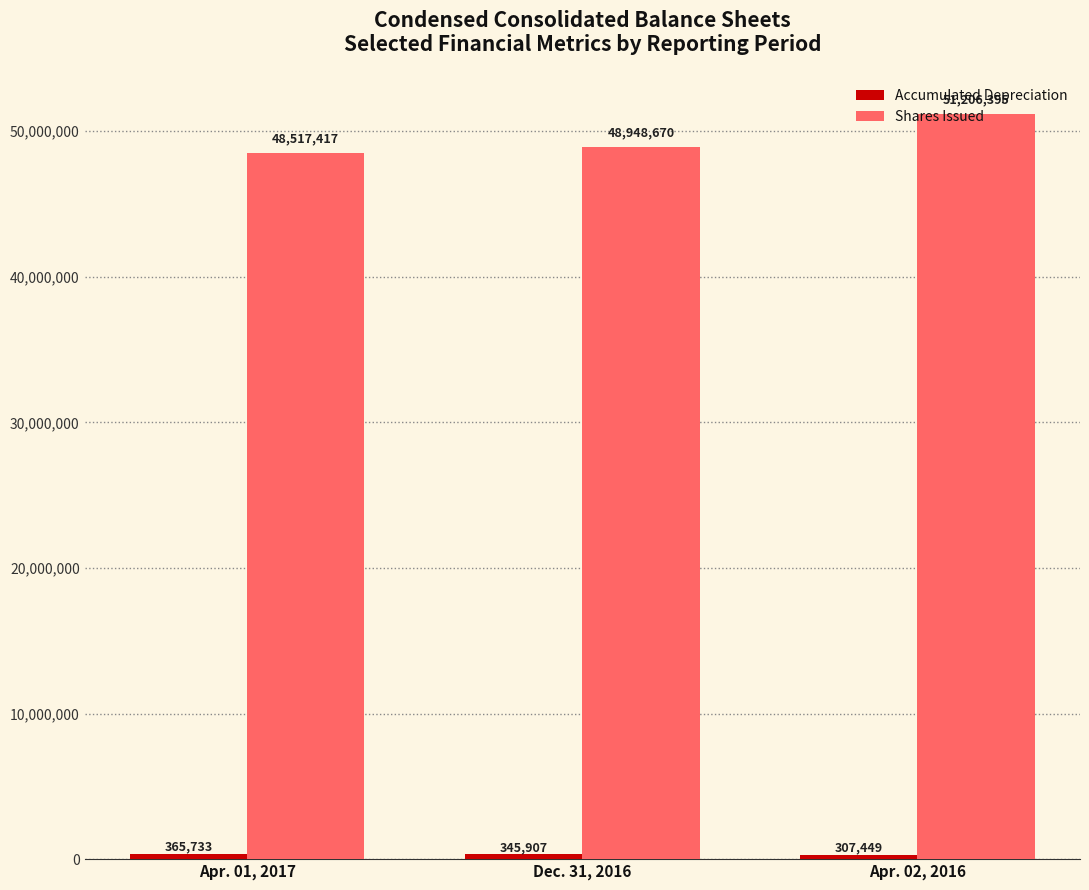

Count the number of data series in this chart.

2